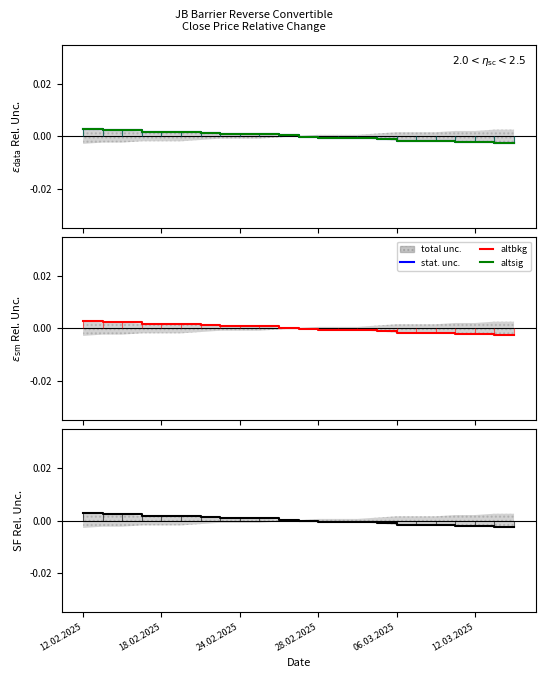

At which category is the sum across all series the highest?

12.02.2025